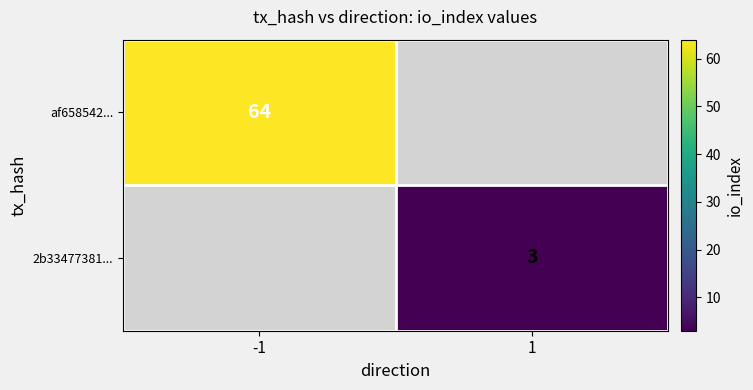

Is it true that 2b33477381... equals 3 at 1?

True